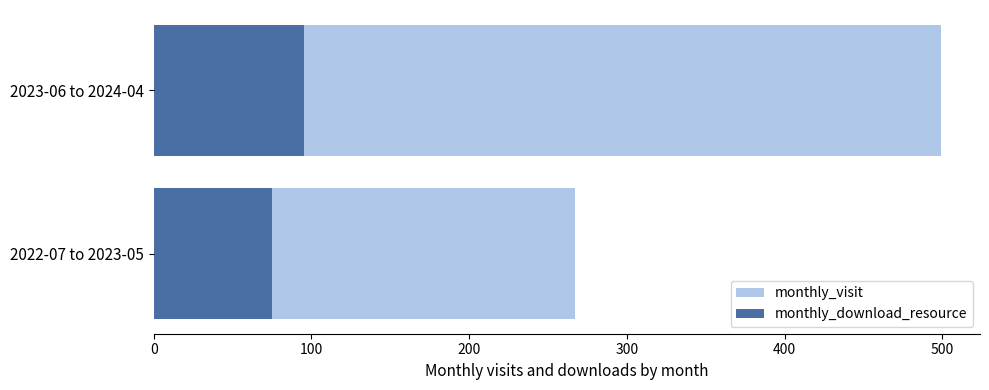

Which series has the largest total across all categories?

monthly_visit